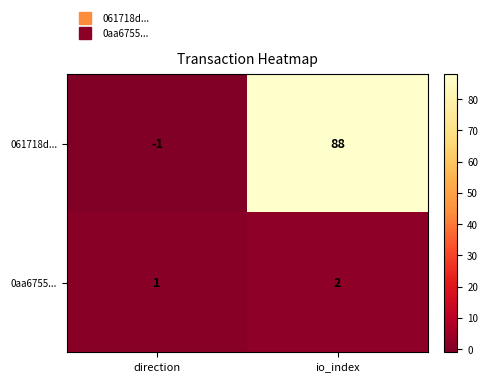

Which series changed the most between direction and io_index?

061718d...